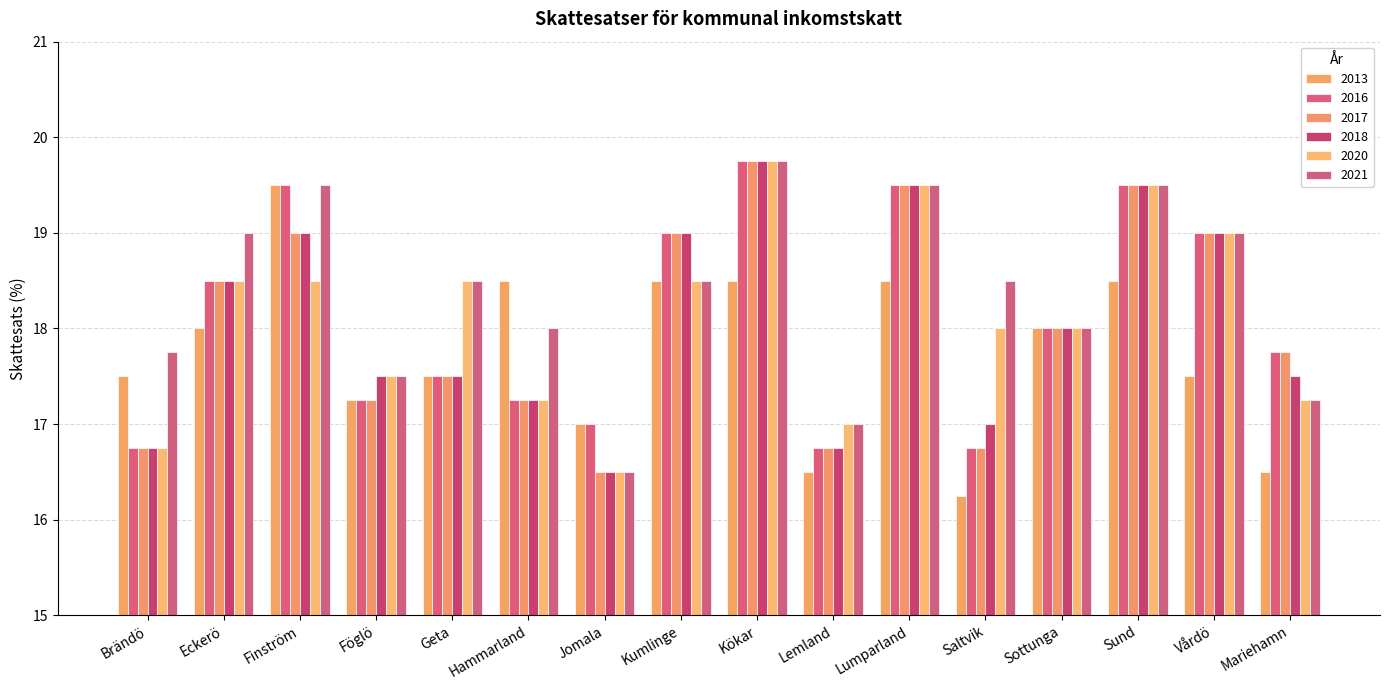

What is the label of the 1st bar from the right?

Mariehamn